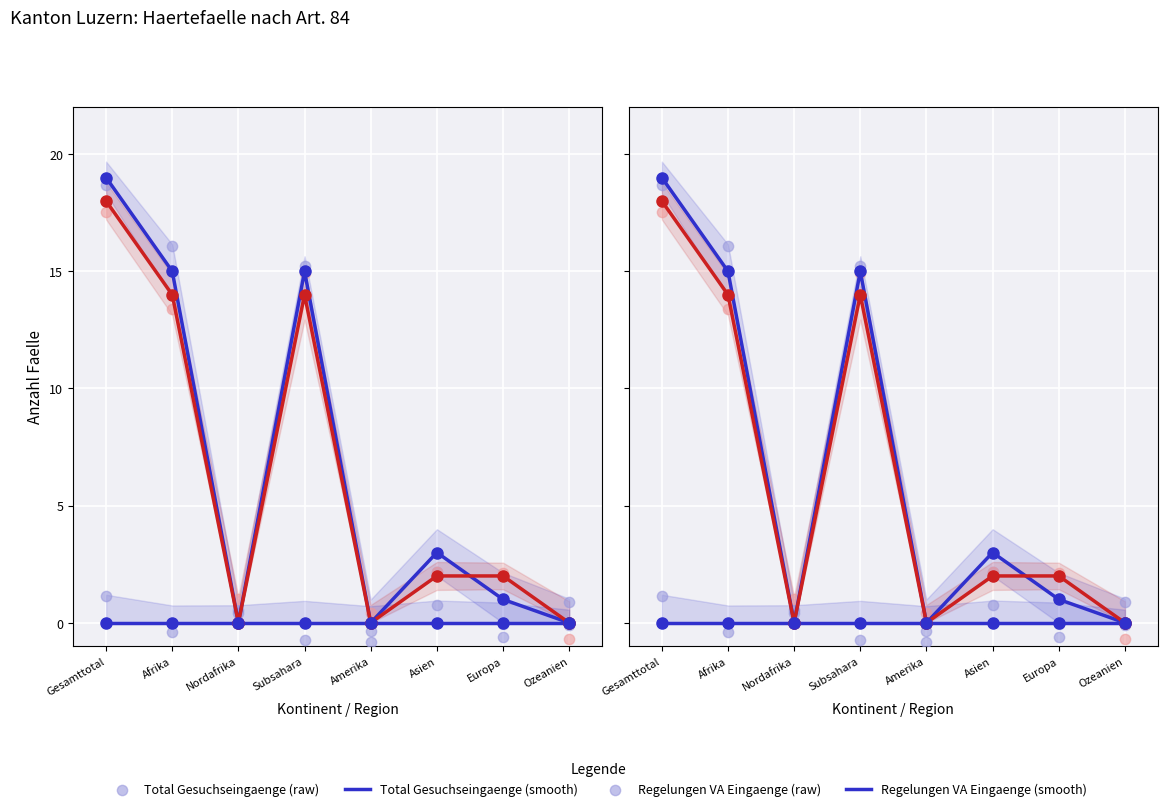

Which series reaches the maximum Y coordinate?

Total Gesuchseingaenge